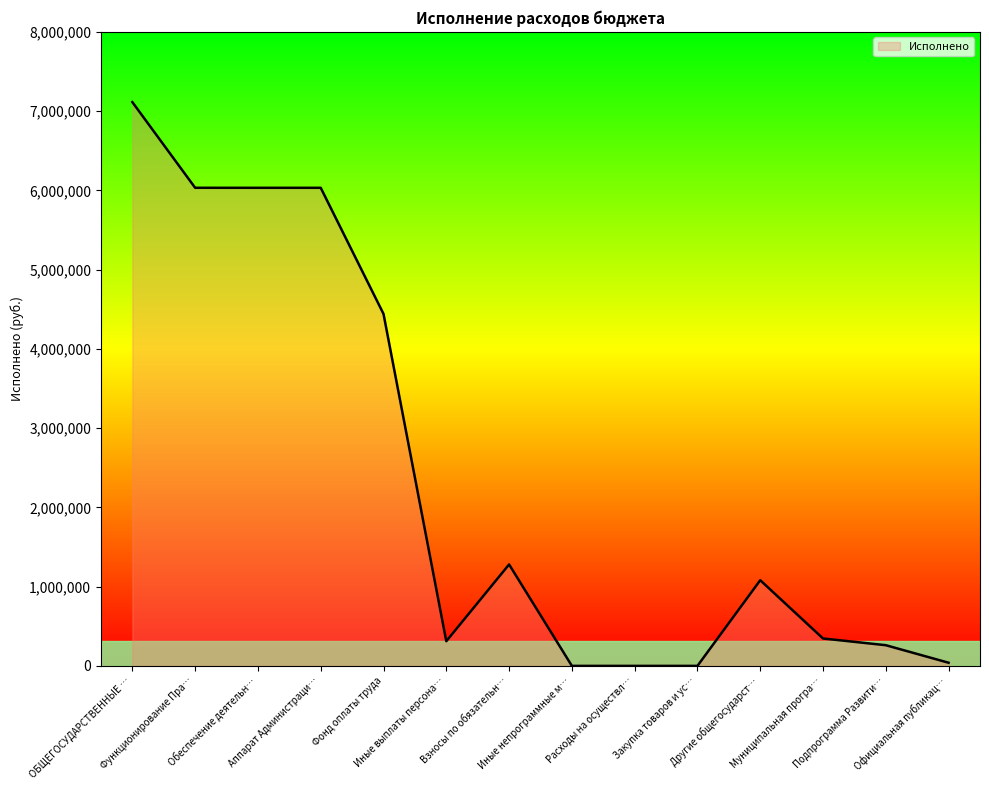

What is the difference between the maximum and minimum values?

7113123.8